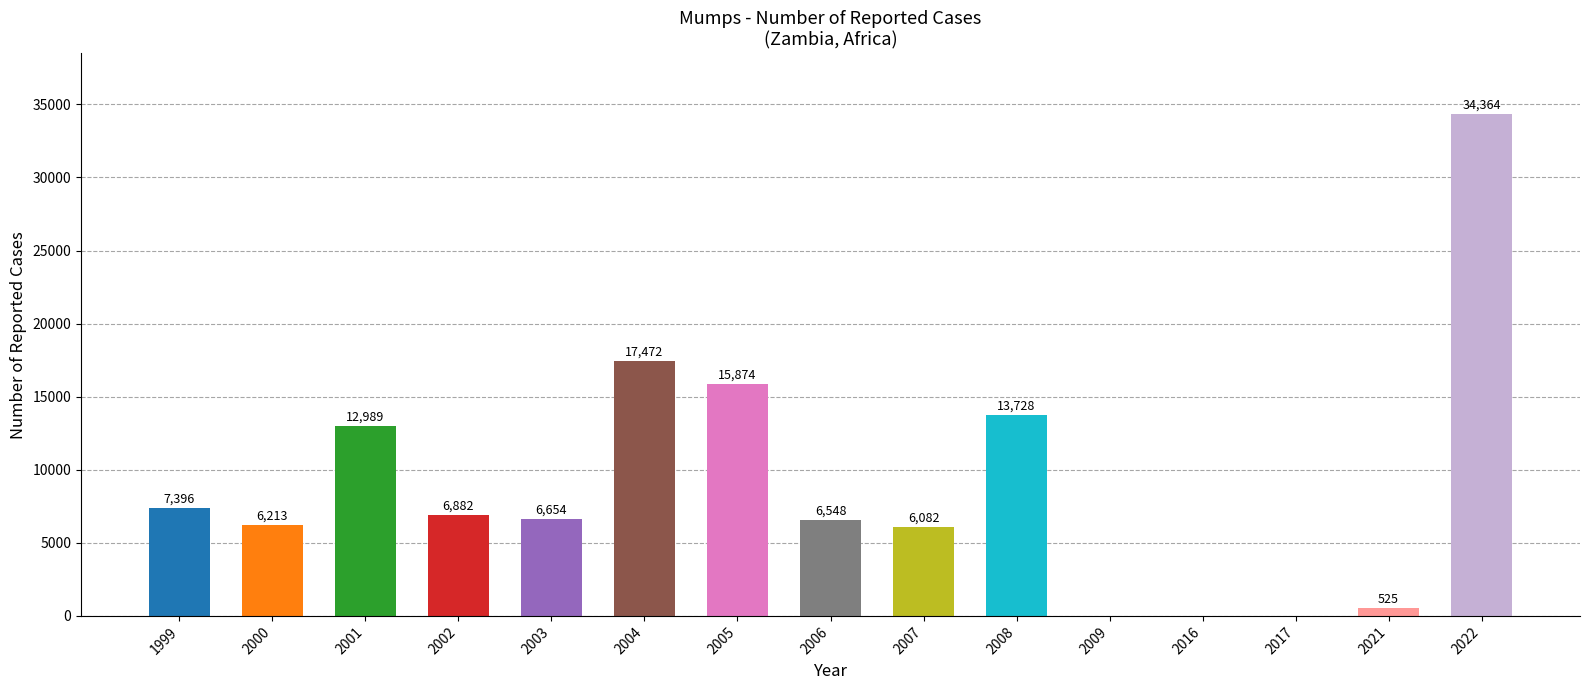

What is the sum of all values?

134727